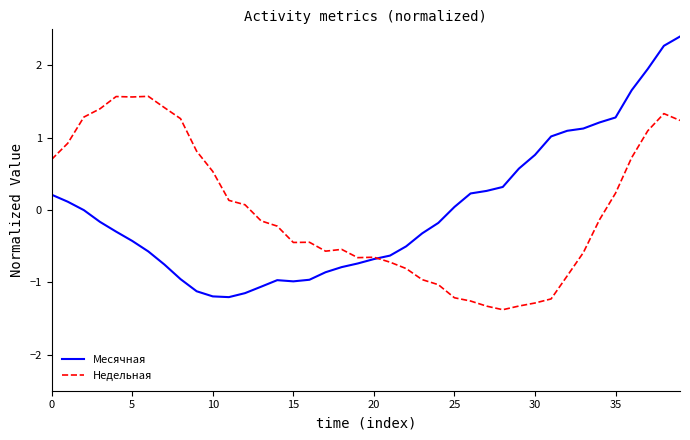

Which series has the largest range (max minus min)?

Месячная